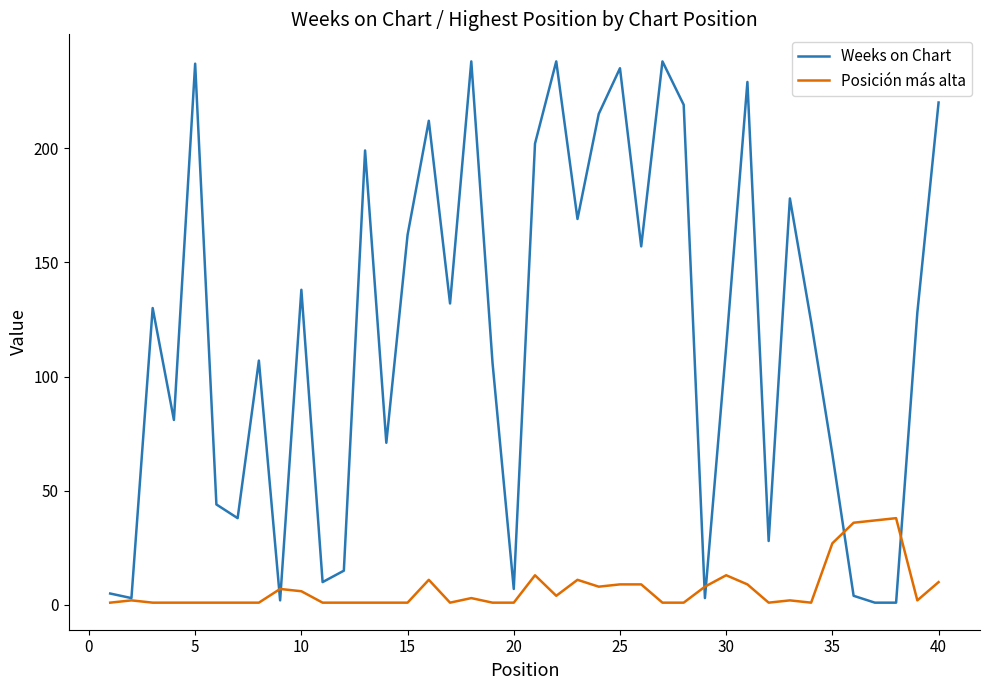

True or false: Weeks on Chart has more than 1 interior local peaks.

True